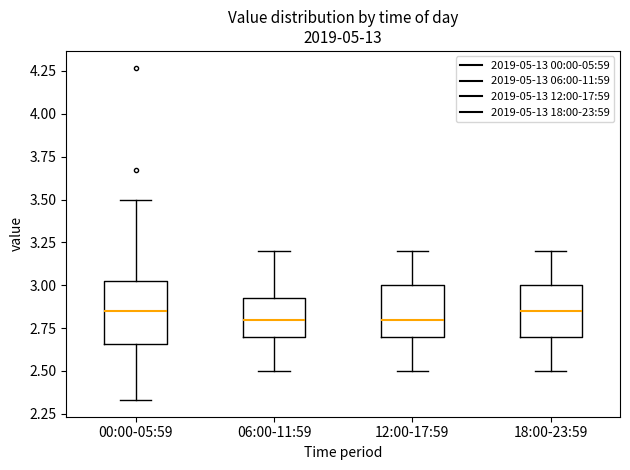

Where does the upper whisker of the box for 06:00-11:59 end on the y-axis? The values are not printed on the chart, so give them approximately, as read against the axis.

3.20